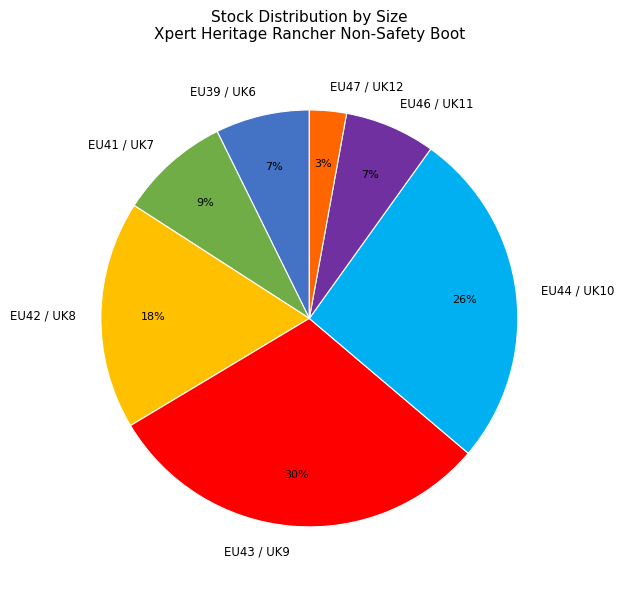

How many slices are in this pie chart?

7